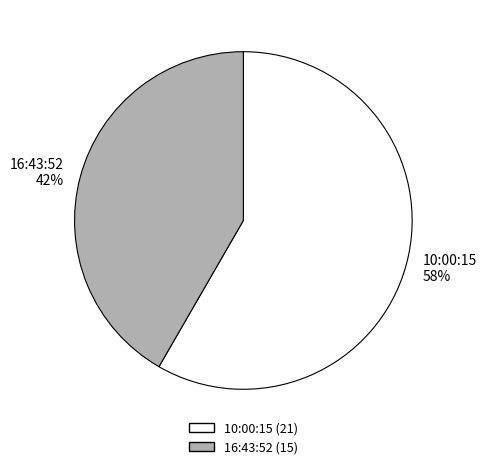

True or false: 16:43:52 accounts for 42% of the total.

True